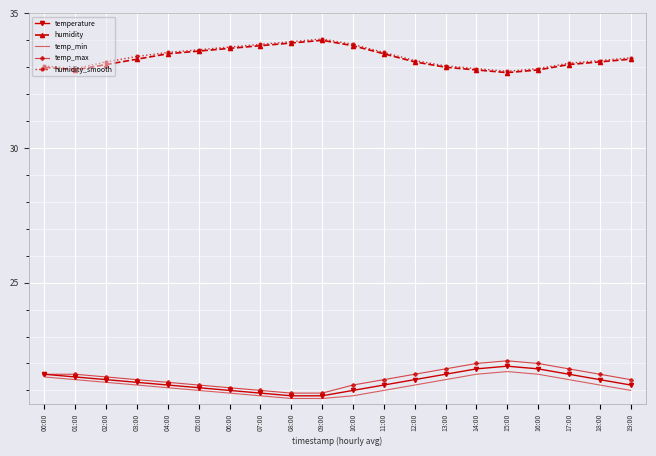

Is the value of humidity at 10:00 greater than the value of temperature at 14:00?

Yes